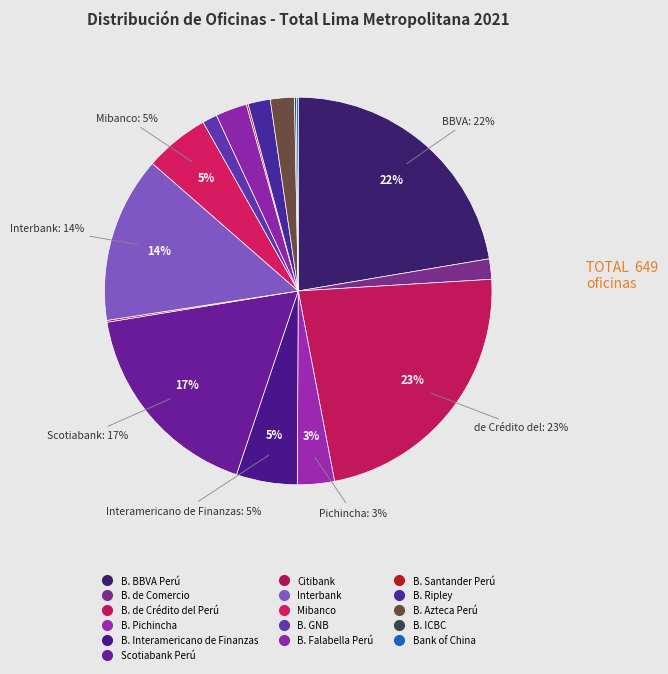

What is the smallest slice in the pie chart?

Citibank